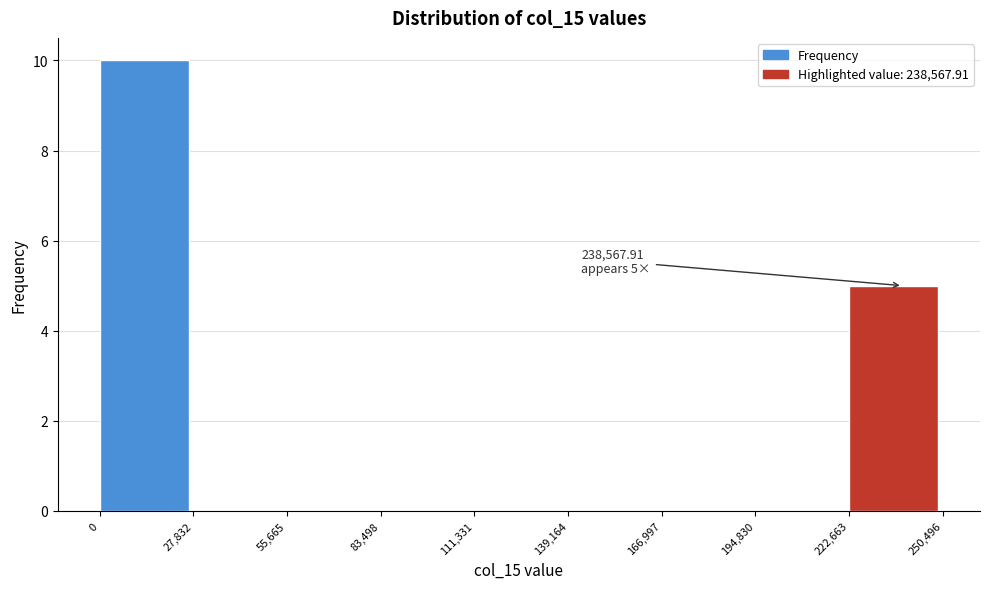

Which range on the x-axis has the tallest bar?

0 to 27,832